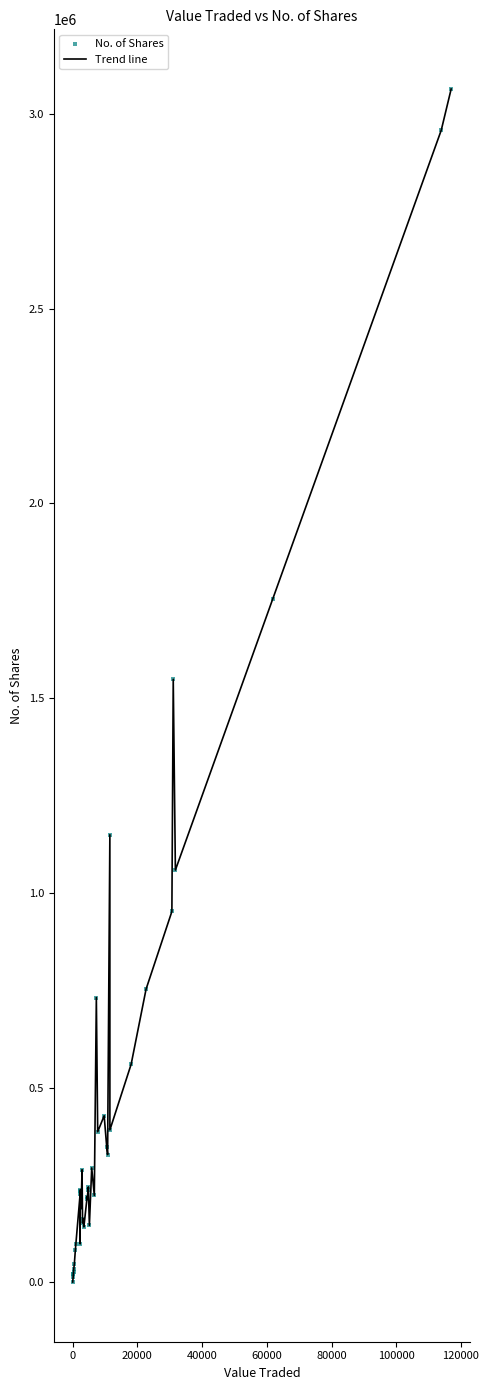

What is the difference between the maximum and minimum values?

3063866